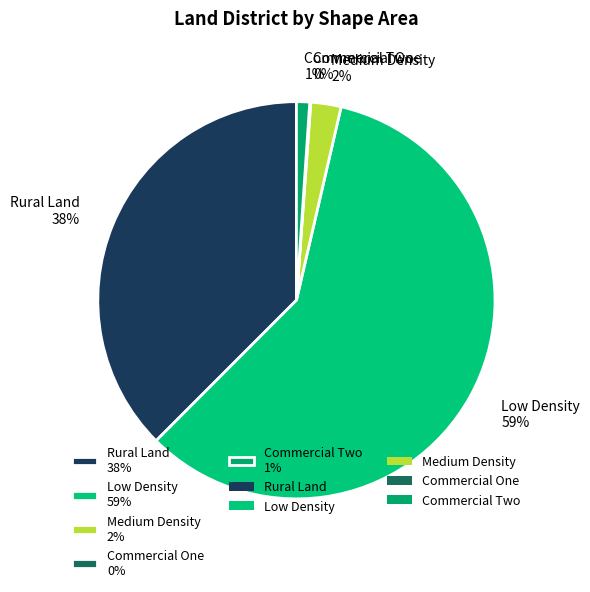

Which has a higher value, Commercial Two 1% or Rural Land 38%?

Rural Land 38%